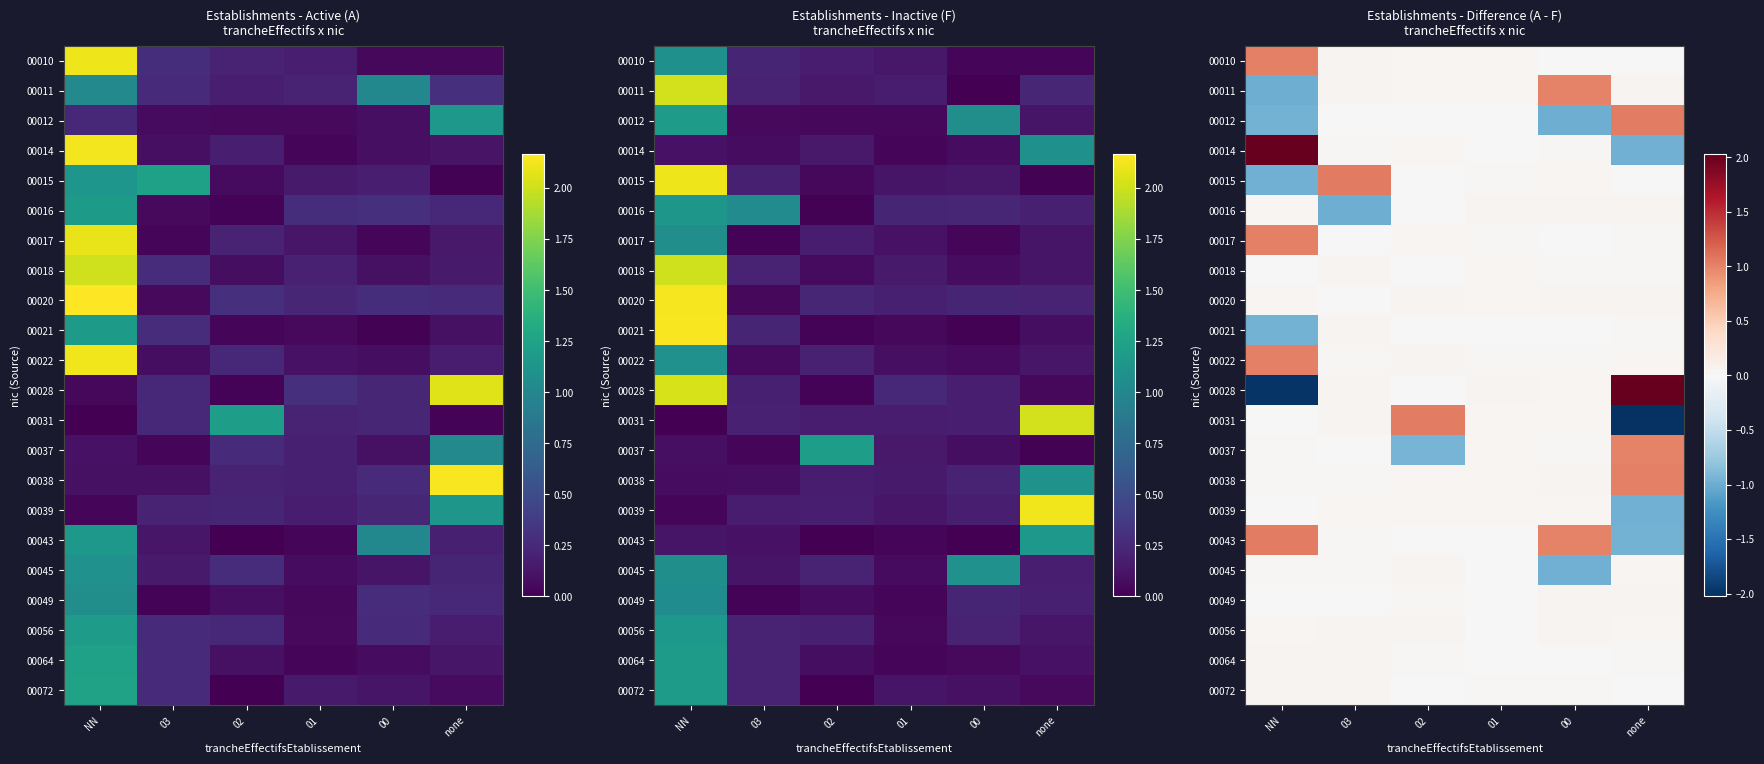

What is the smallest value displayed?

-2.0